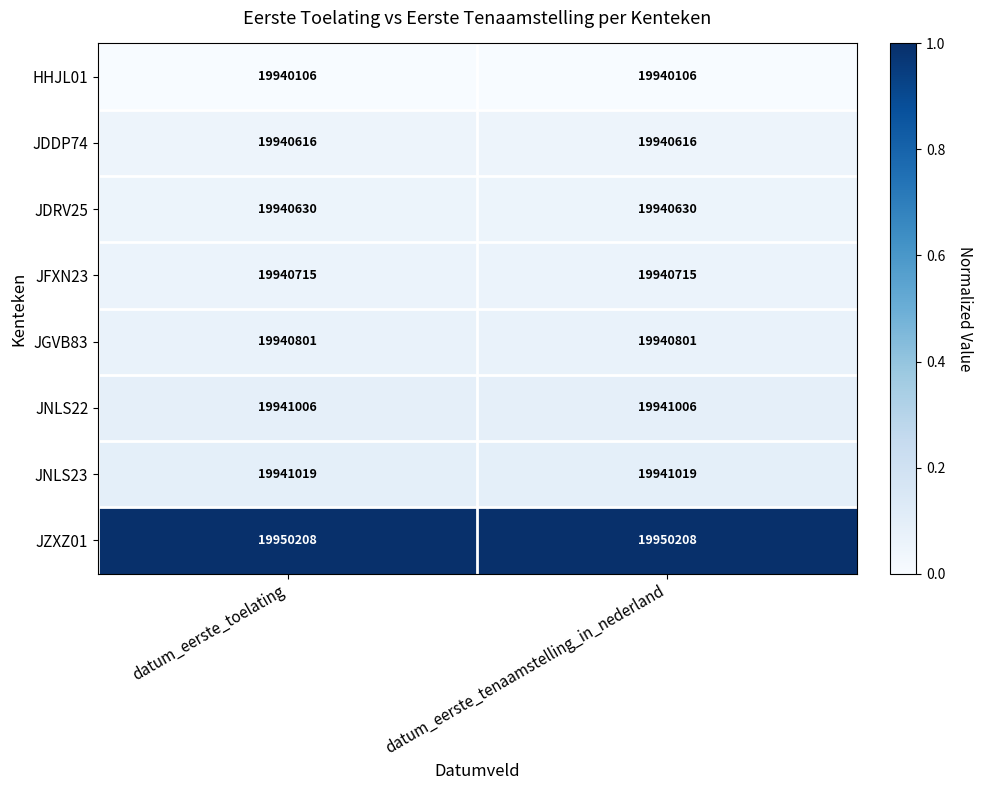

Reading left to right, extract all data points from this chart.

HHJL01: datum_eerste_toelating=19940106	datum_eerste_tenaamstelling_in_nederland=19940106
JDDP74: datum_eerste_toelating=19940616	datum_eerste_tenaamstelling_in_nederland=19940616
JDRV25: datum_eerste_toelating=19940630	datum_eerste_tenaamstelling_in_nederland=19940630
JFXN23: datum_eerste_toelating=19940715	datum_eerste_tenaamstelling_in_nederland=19940715
JGVB83: datum_eerste_toelating=19940801	datum_eerste_tenaamstelling_in_nederland=19940801
JNLS22: datum_eerste_toelating=19941006	datum_eerste_tenaamstelling_in_nederland=19941006
JNLS23: datum_eerste_toelating=19941019	datum_eerste_tenaamstelling_in_nederland=19941019
JZXZ01: datum_eerste_toelating=19950208	datum_eerste_tenaamstelling_in_nederland=19950208